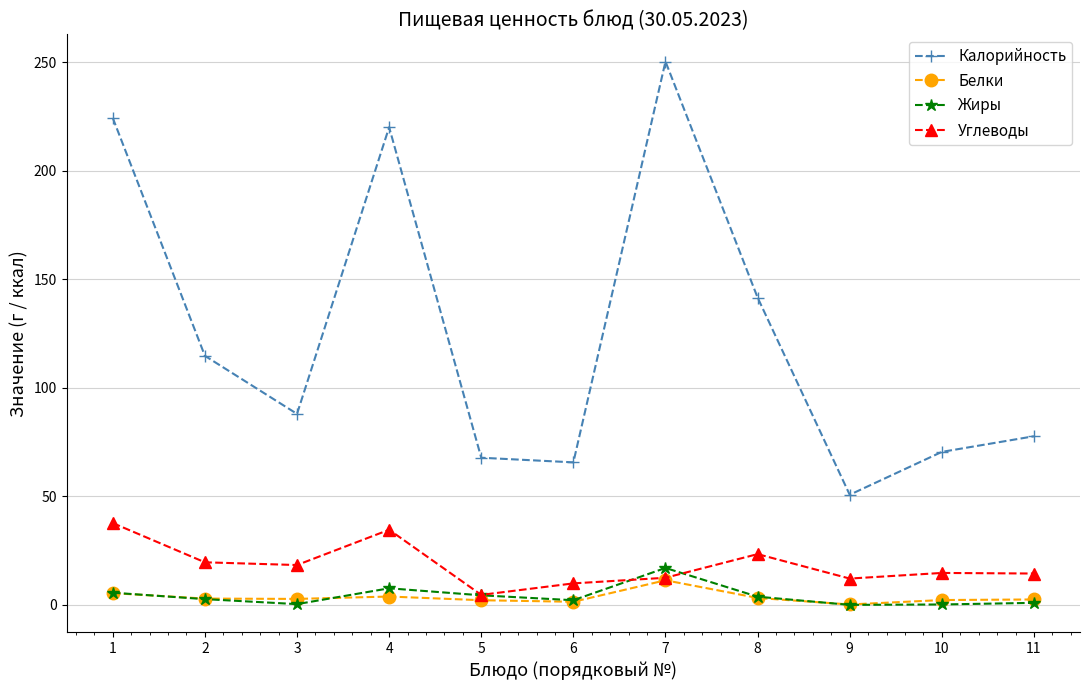

How many data points does each series have?

11